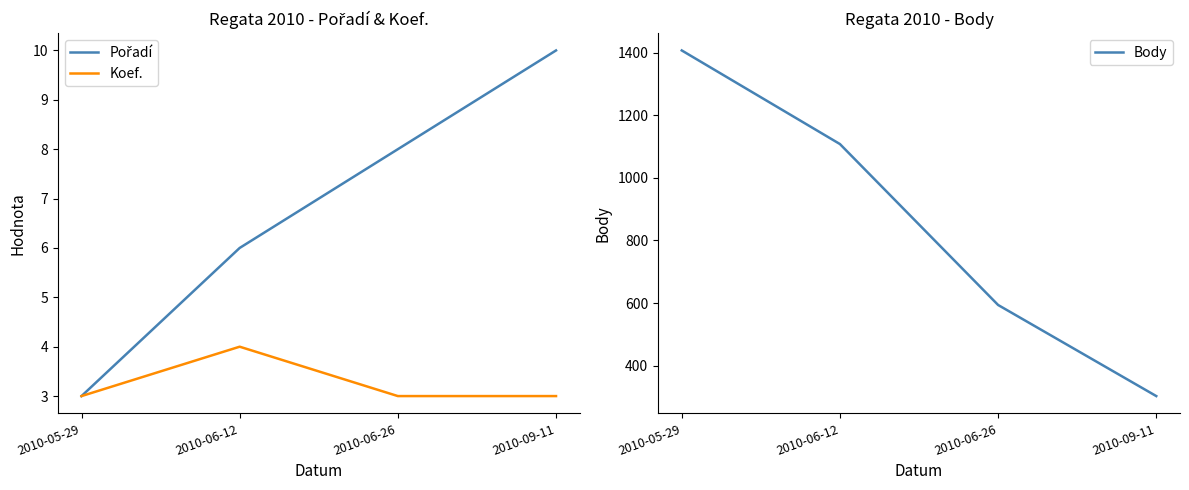

What is the maximum value shown in the chart?

1407